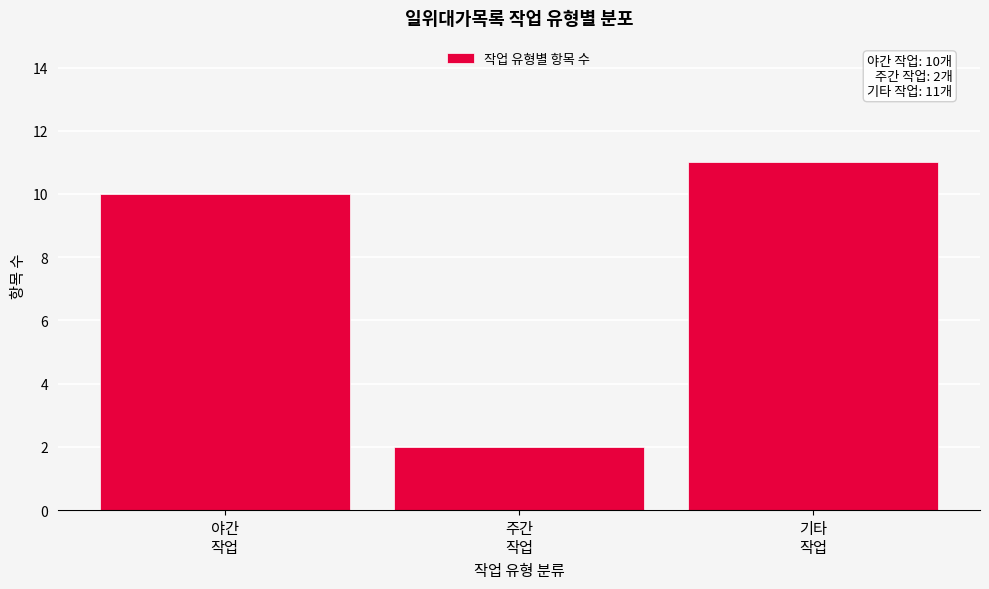

Reading left to right, extract all data points from this chart.

10	2	11